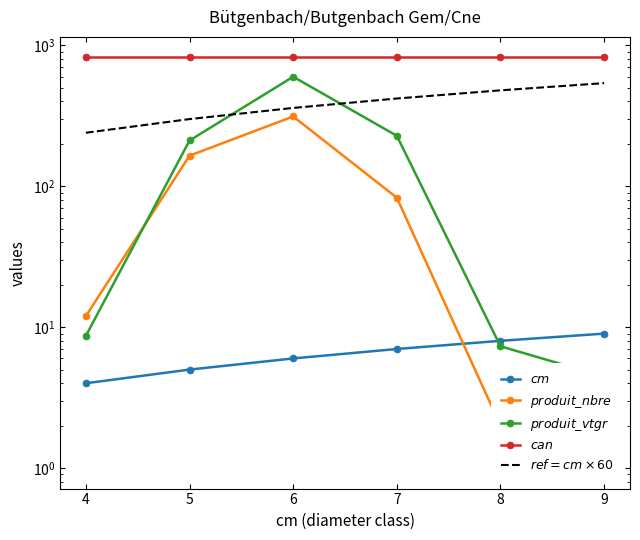

How many lines are shown in the chart?

5